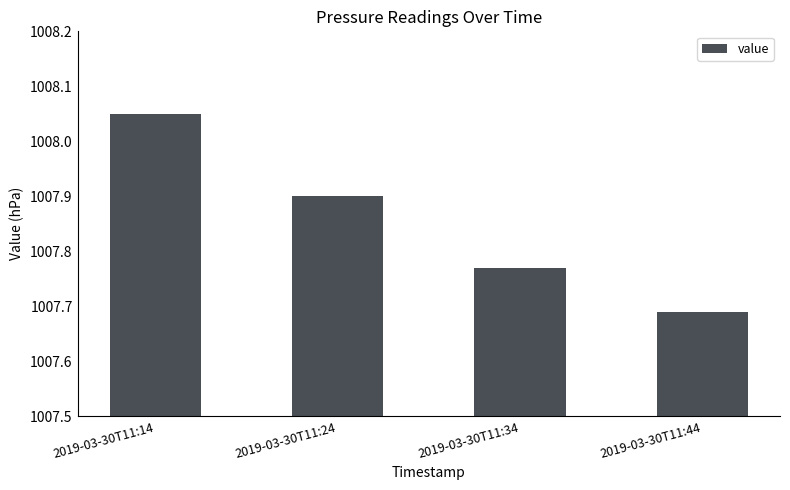

Which has a higher value, 2019-03-30T11:24 or 2019-03-30T11:14?

2019-03-30T11:14